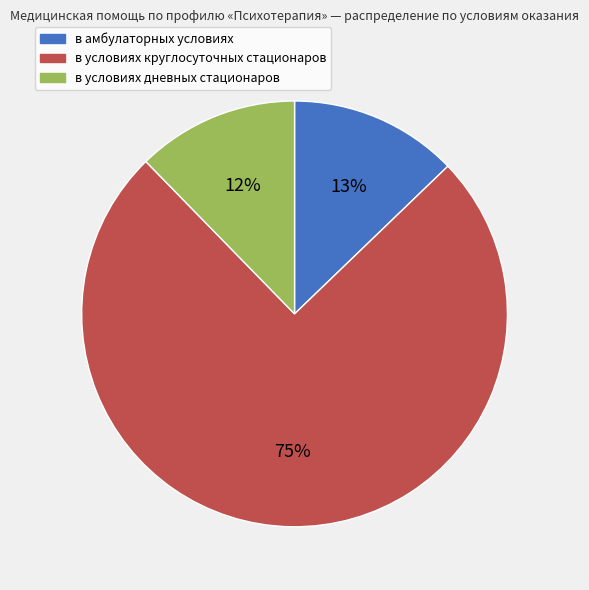

What is the largest slice in the pie chart?

в условиях круглосуточных стационаров